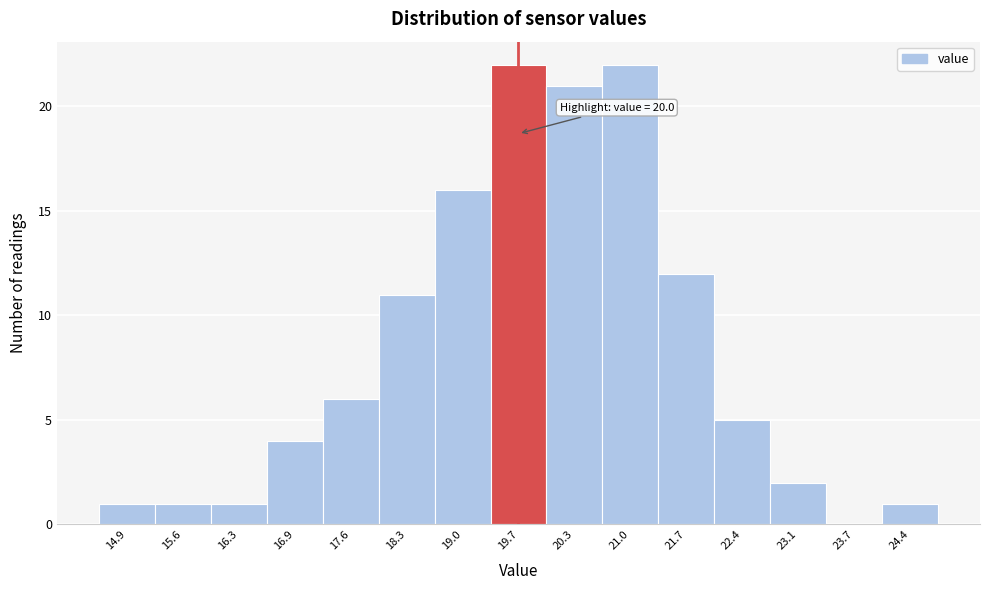

Reading left to right, transcribe all the data shown in this chart.

14.9=1	15.6=1	16.3=1	16.9=4	17.6=6	18.3=11	19.0=16	19.7=22	20.3=21	21.0=22	21.7=12	22.4=5	23.1=2	23.7=0	24.4=1